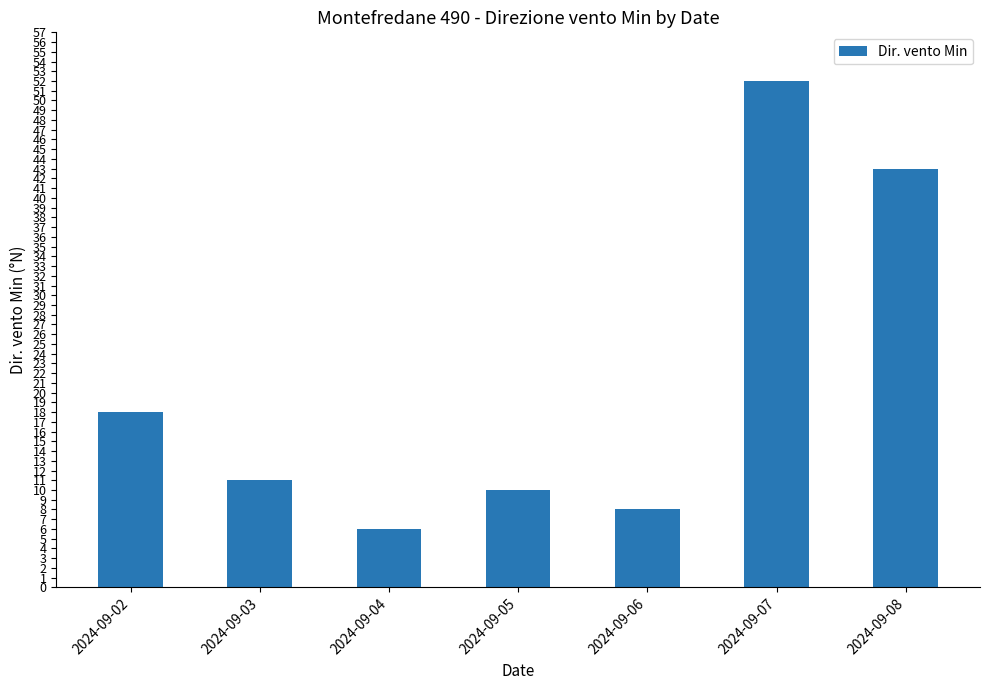

Reading left to right, list all the values displayed in this chart.

2024-09-02=18	2024-09-03=11	2024-09-04=6	2024-09-05=10	2024-09-06=8	2024-09-07=52	2024-09-08=43